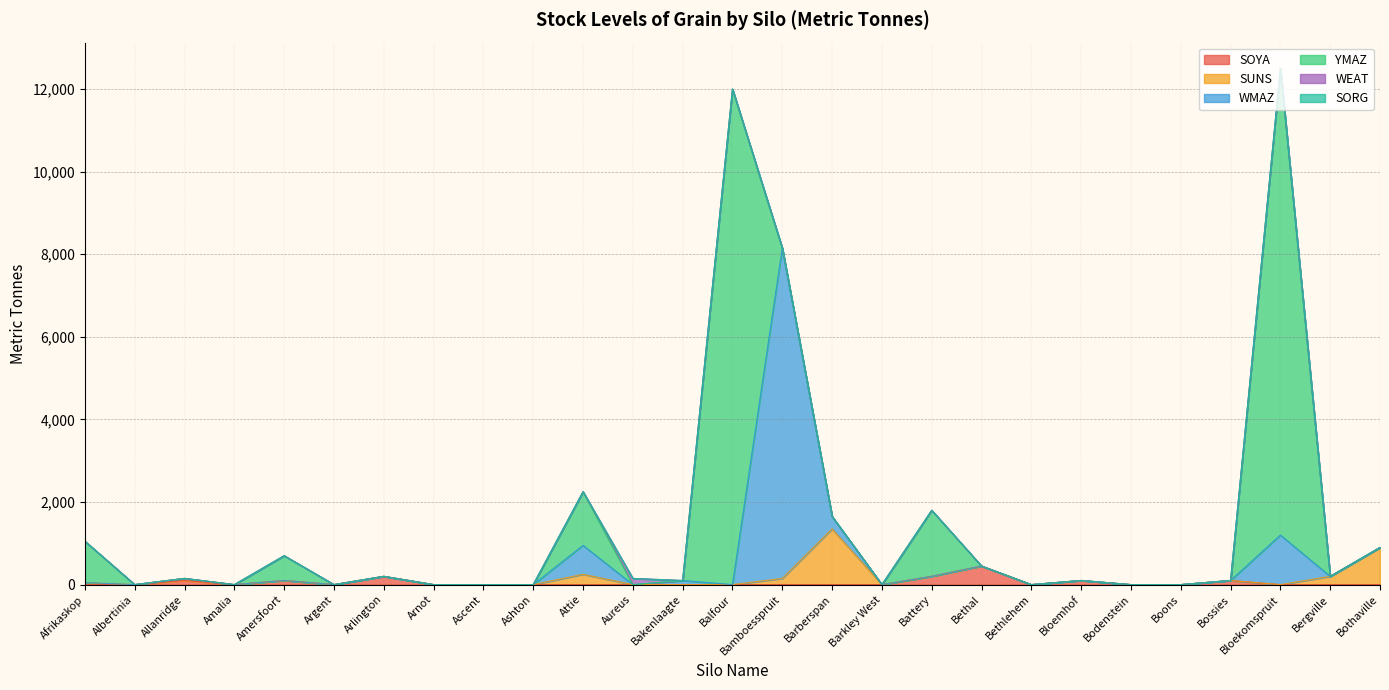

At how many categories does at least one series exceed 8317?

2